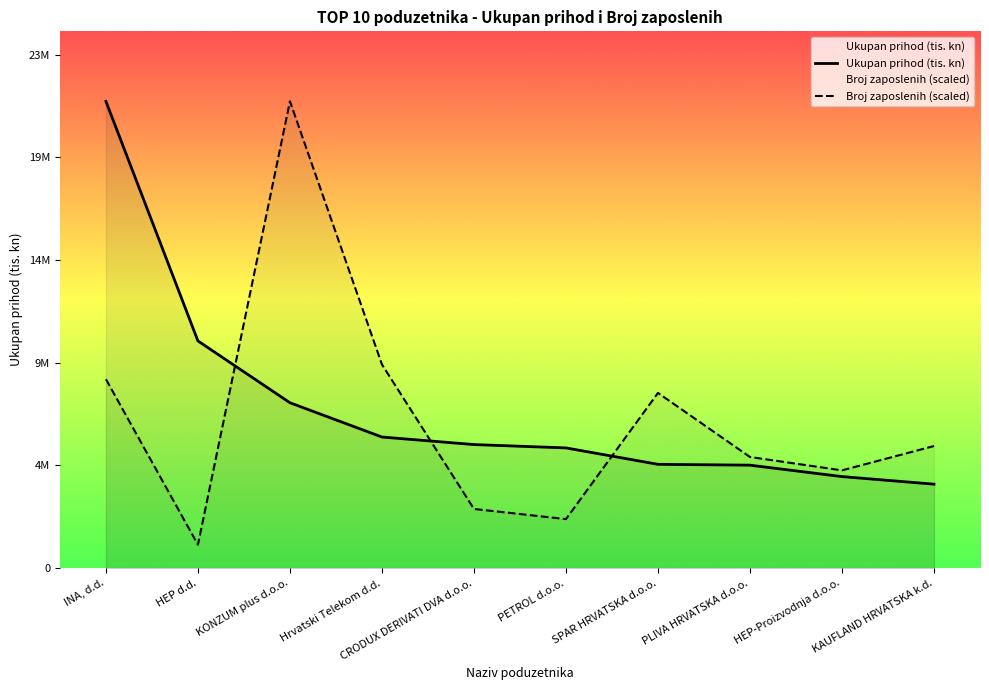

What is the greatest value displayed?

21613303.4